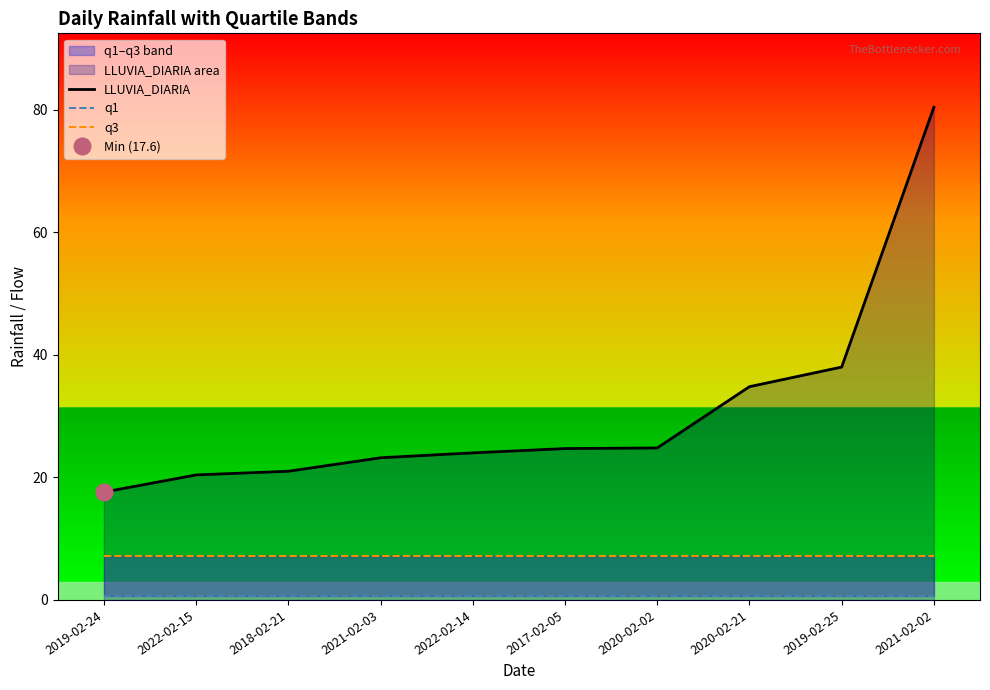

At which label does LLUVIA_DIARIA reach its minimum?

2019-02-24